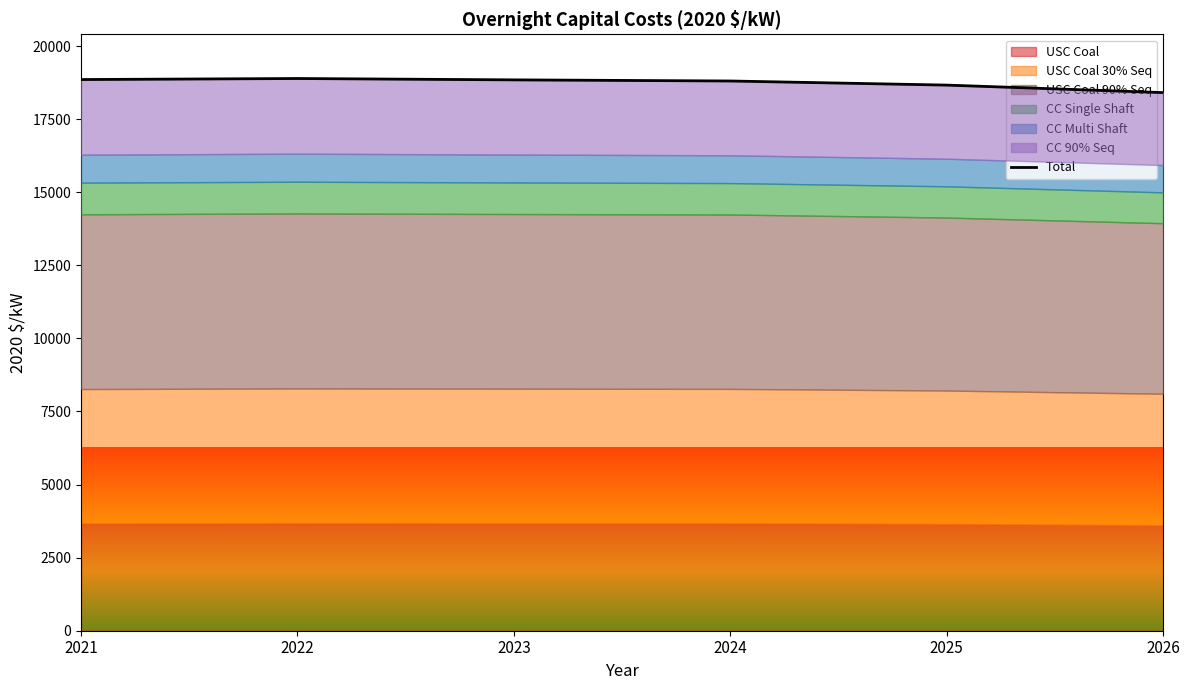

What is the approximate value at 2022?

18890.5